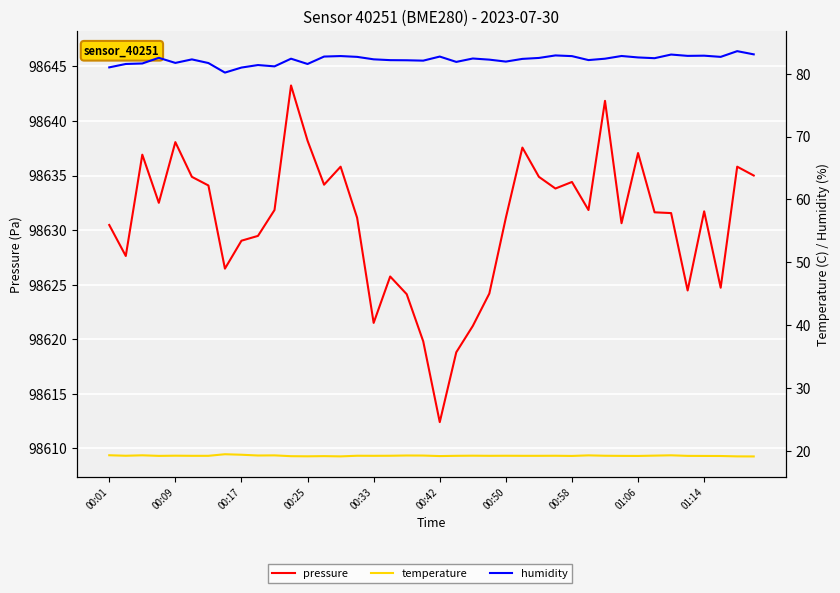

Is it true that humidity equals 123.9 at 00:42?

False